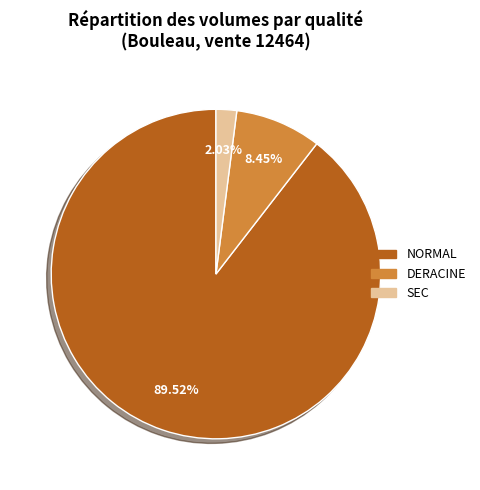

Does any single category account for the majority?

Yes